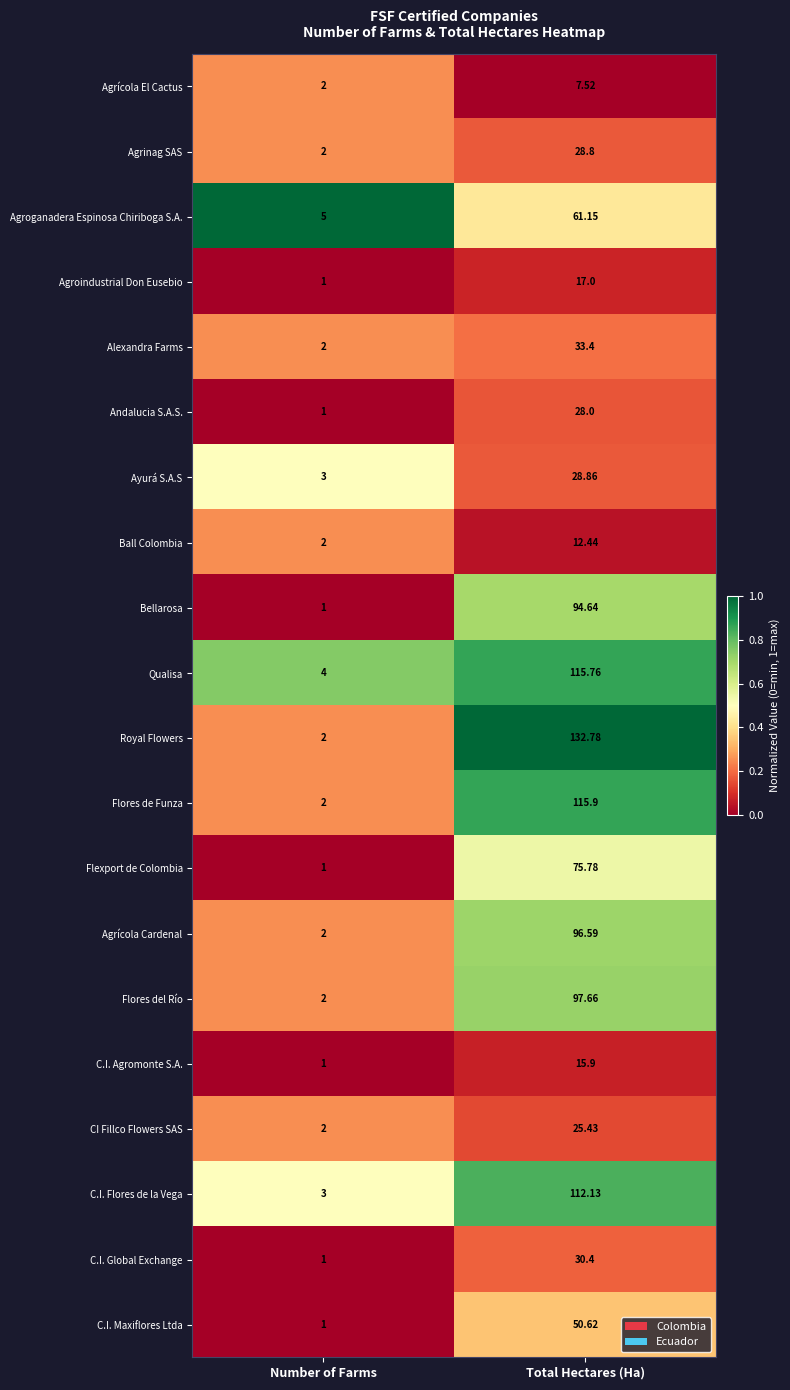

Which category has the highest value across all series?

Total Hectares (Ha)